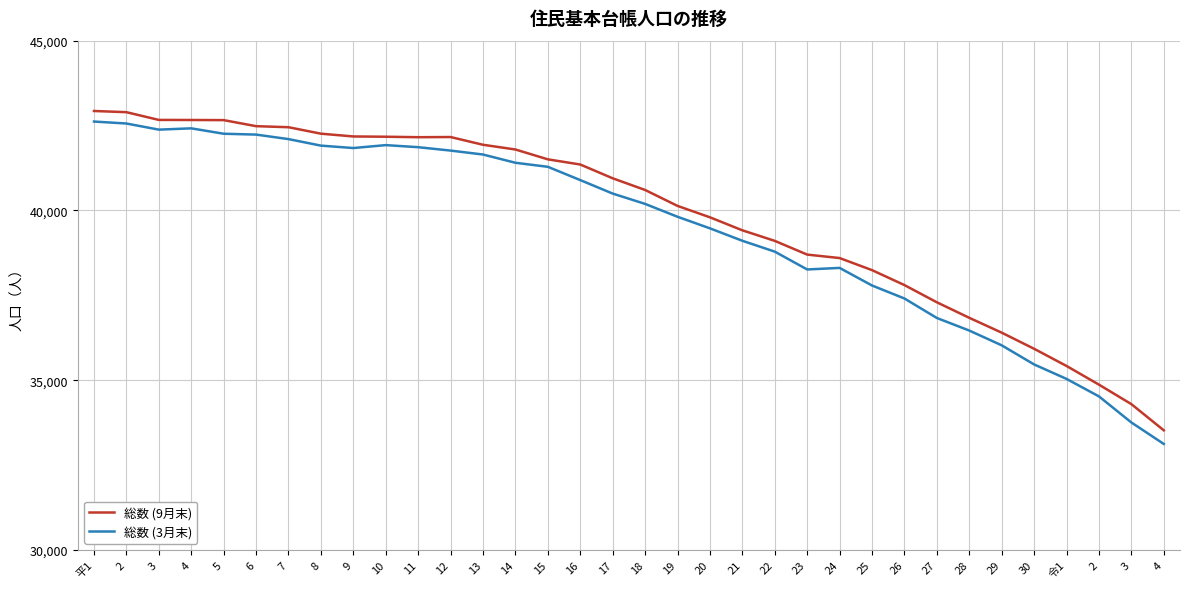

Does the chart have visible grid lines?

Yes